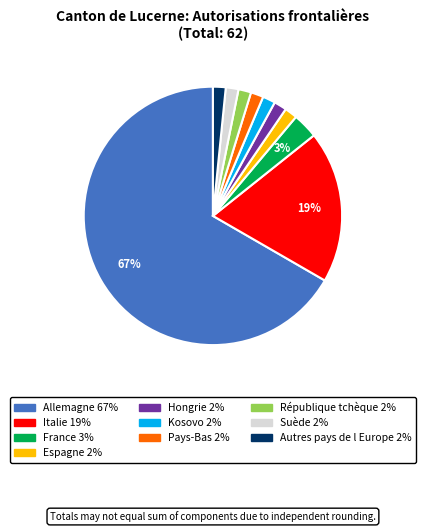

What is the largest slice in the pie chart?

Allemagne